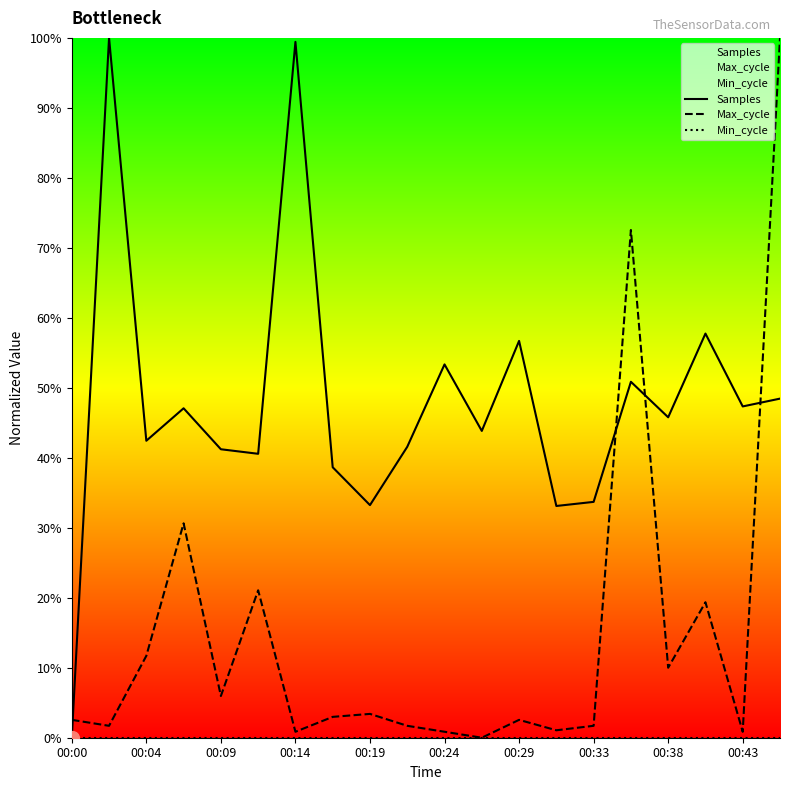

How many positive values does the Samples series have?

19